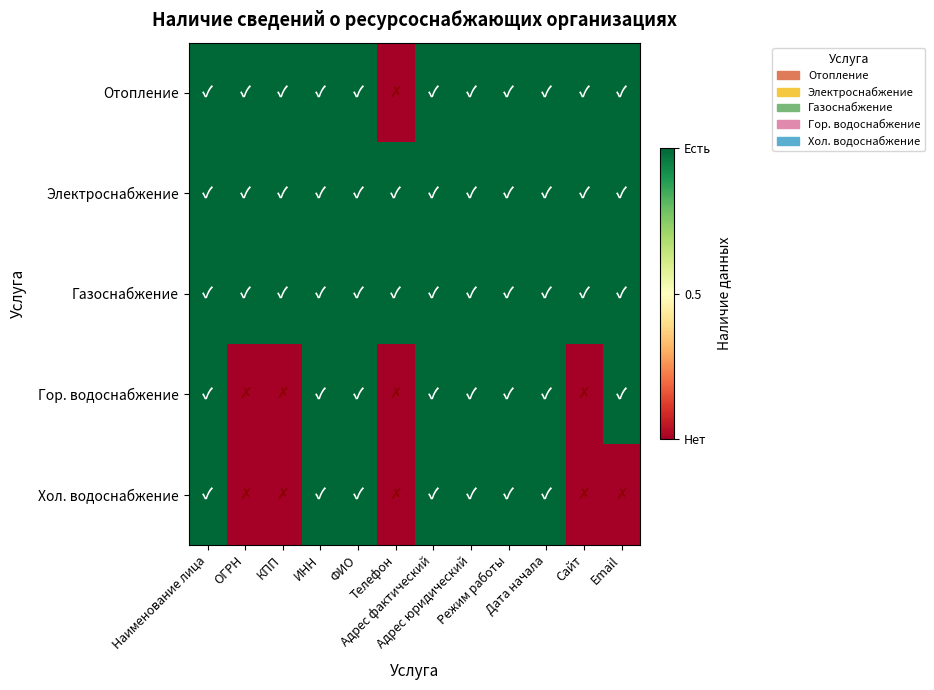

At how many categories does at least one series exceed 0?

12